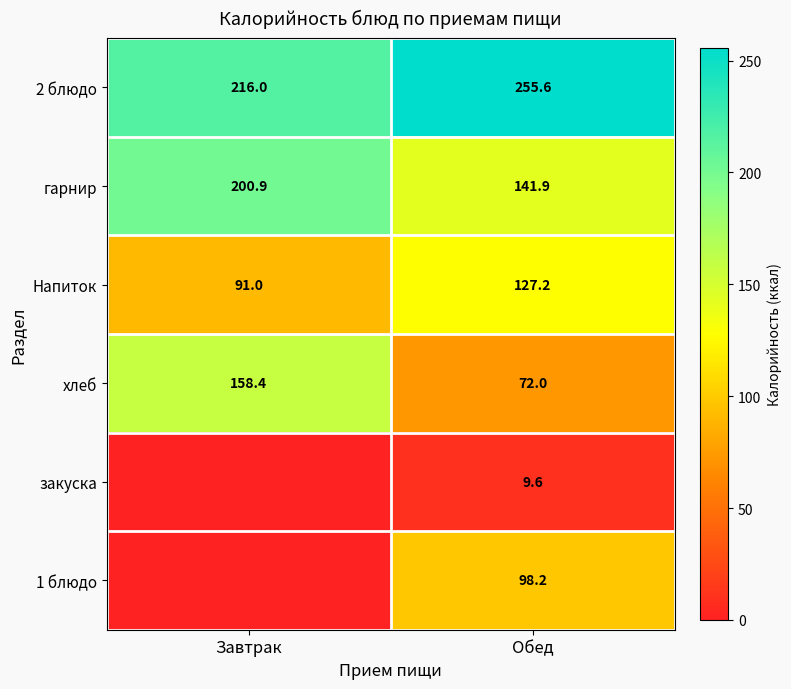

What is the total value across all series at Завтрак?

666.3